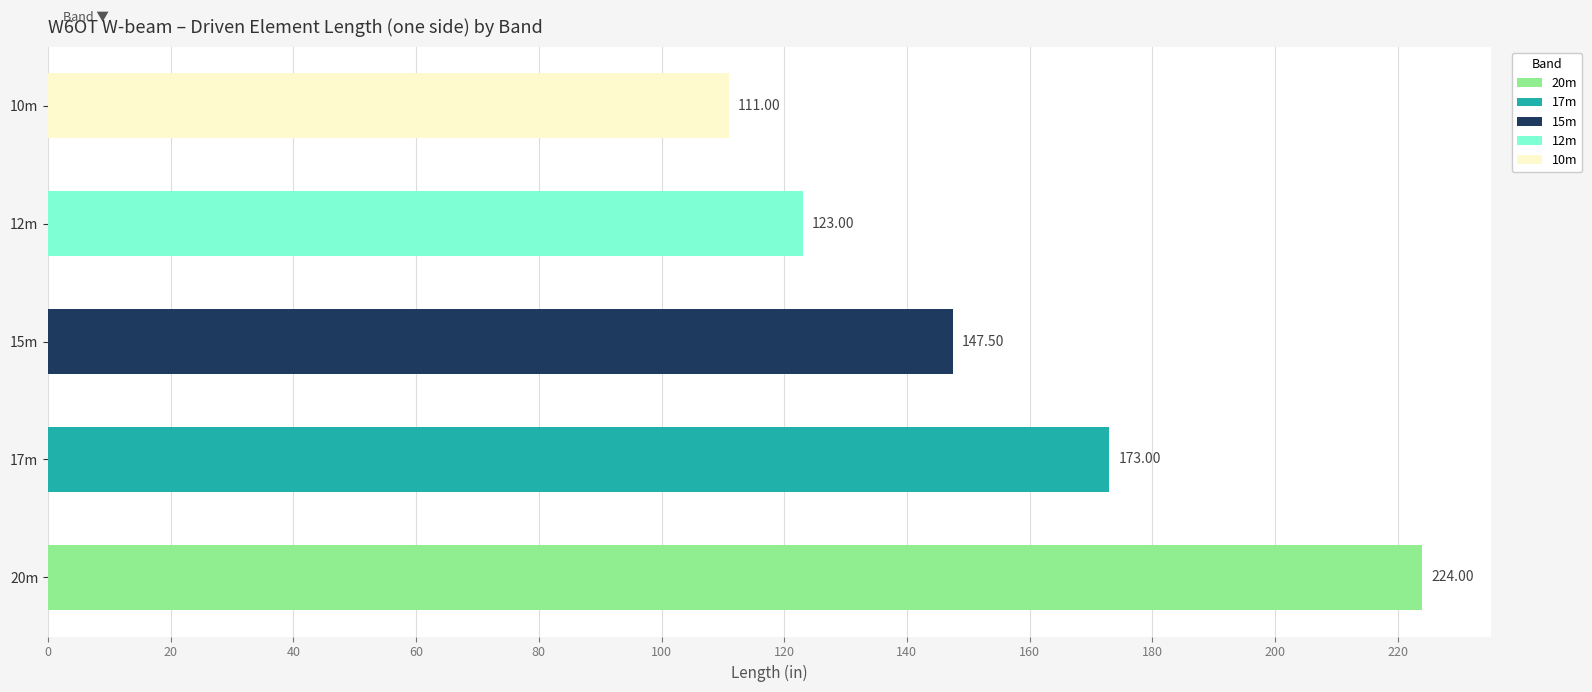

Which series has the widest spread of values?

20m